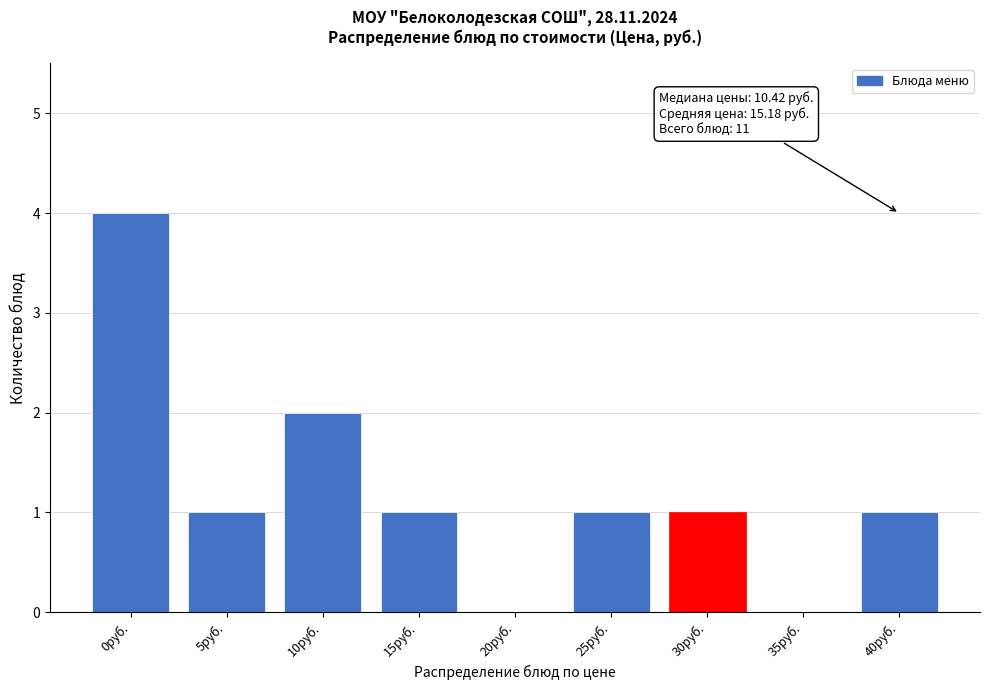

Reading left to right, transcribe all the data shown in this chart.

0руб.=4	5руб.=1	10руб.=2	15руб.=1	20руб.=0	25руб.=1	30руб.=1	35руб.=0	40руб.=1